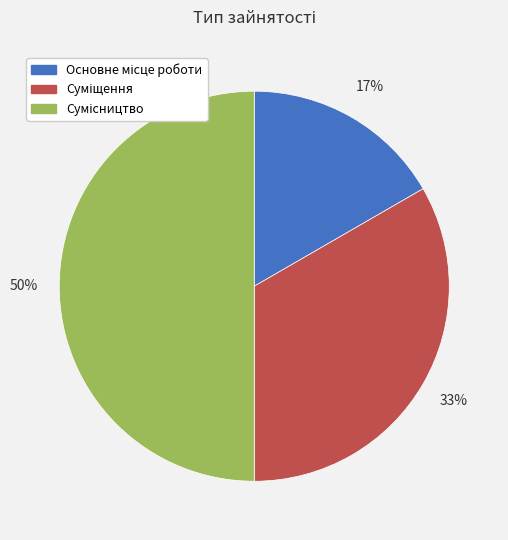

To the nearest percent, what is the difference between the largest and smallest slice percentages?

33%